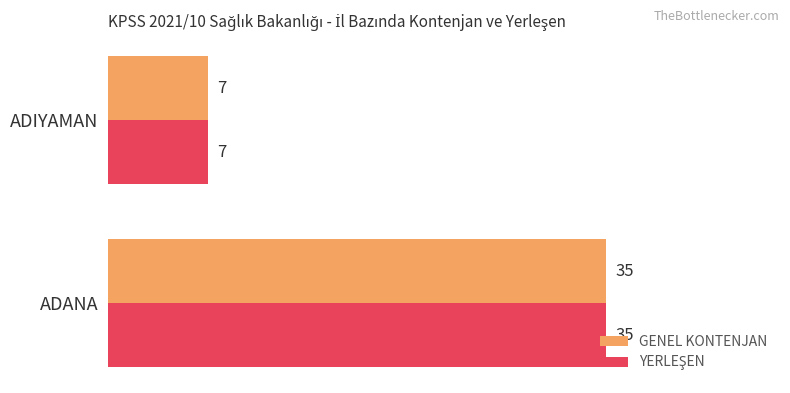

At which category is the sum across all series the highest?

ADANA